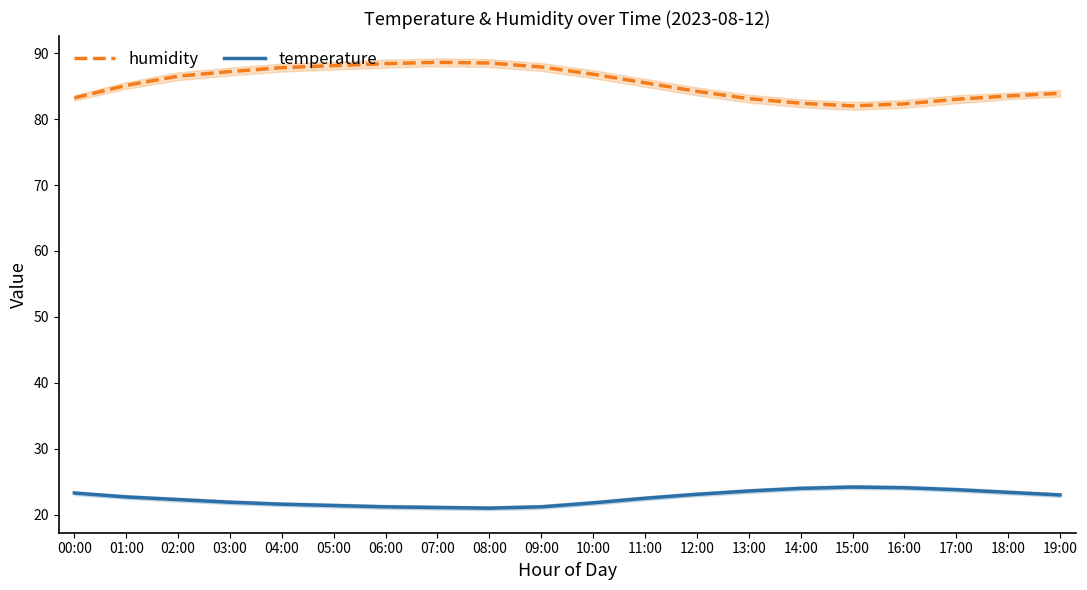

Is the value of humidity at 10:00 greater than the value of temperature at 12:00?

Yes